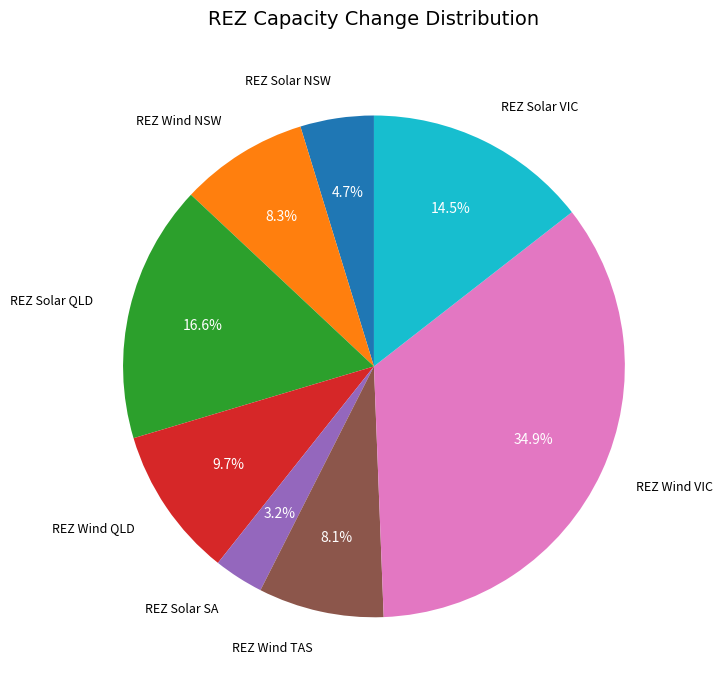

Does any single category account for the majority?

No